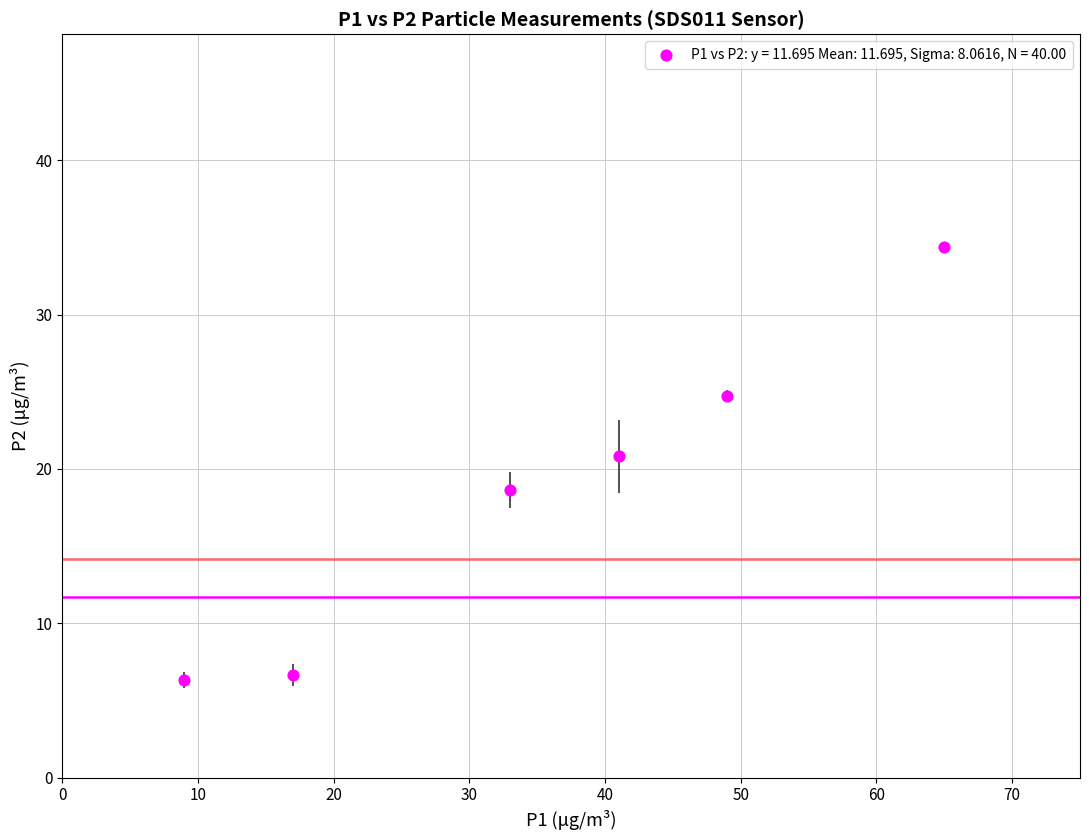

What Y value in the scatter plot is closest to 20?

20.8